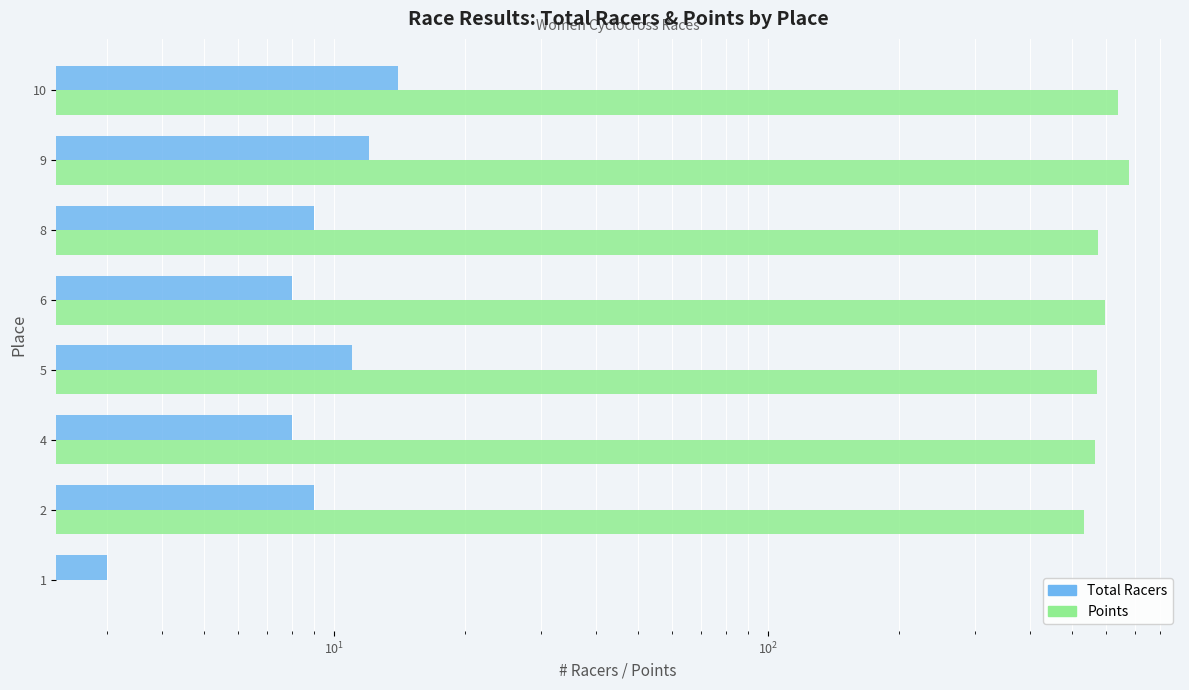

Which has a higher value, 9 or 2?

9